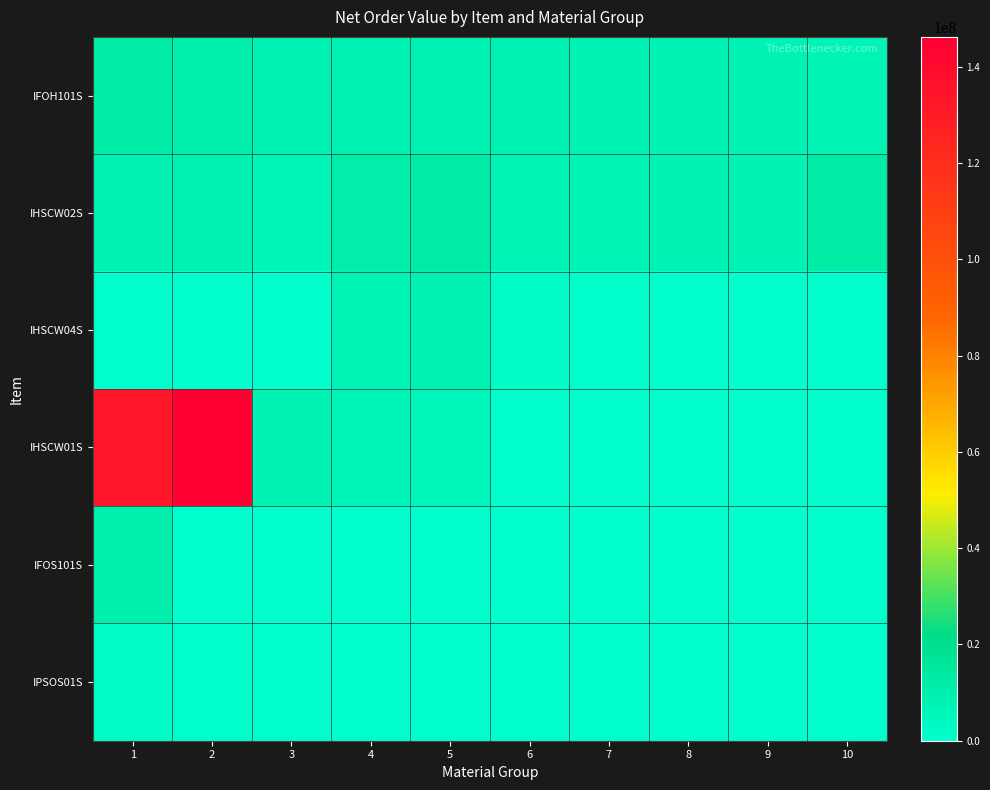

Reading right to left, what are all the values shown in this chart?

IFOH101S: 10=7391075	9=7535559	8=7552819	7=7620827	6=8399667	5=8442532	4=8434800	3=8434800	2=10136500	1=11445500
IHSCW02S: 10=12593892	9=7444400	8=7940693	7=6948107	6=6948107	5=12193877	4=11285554	3=6699960	2=8421400	1=8421400
IHSCW04S: 10=431415	9=382146	8=436738	7=692664	6=1291368	5=8043879	4=7318760	3=368498	2=413397	1=413397
IHSCW01S: 10=0	9=0	8=0	7=0	6=0	5=5625090	4=6854200	3=7843916	2=146252340	1=133451273
IFOS101S: 10=0	9=0	8=0	7=0	6=0	5=0	4=0	3=0	2=0	1=10791000
IPSOS01S: 10=0	9=0	8=0	7=0	6=382146	5=431415	4=382146	3=436738	2=692664	1=1291368